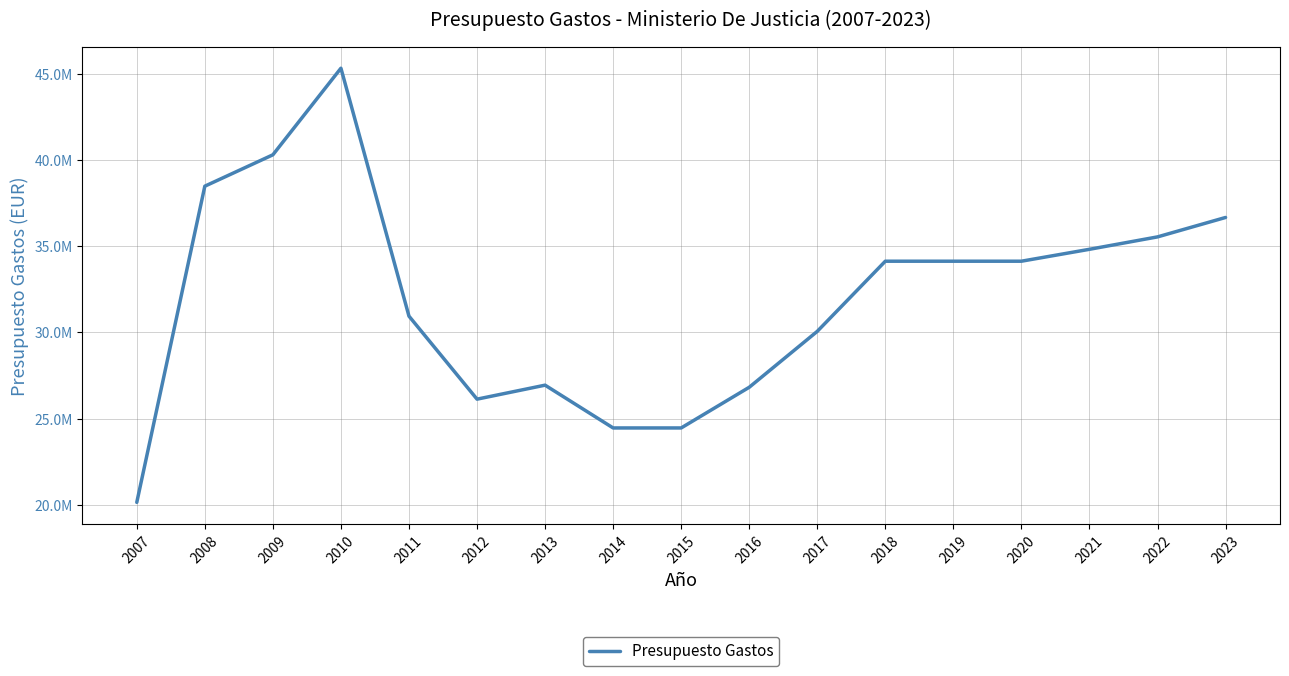

Is this an area chart (filled region under the line)?

No